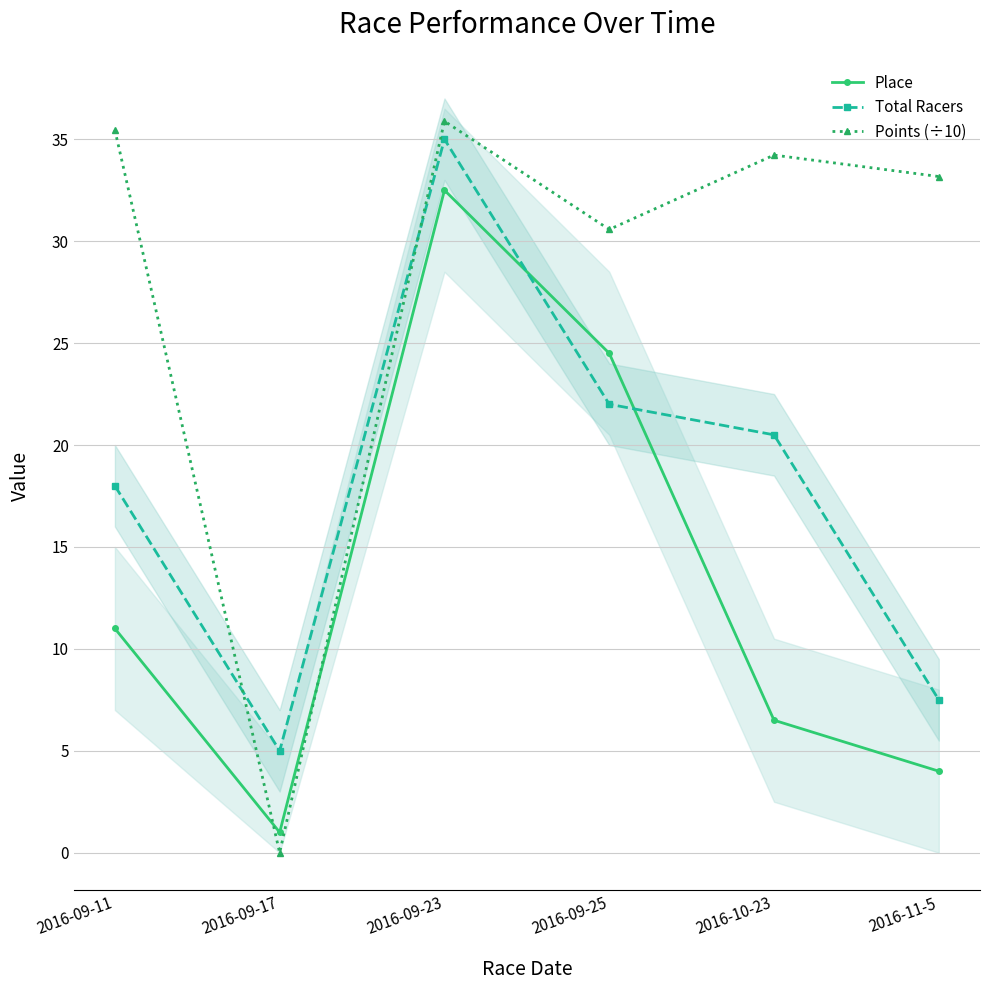

How many lines are shown in the chart?

3